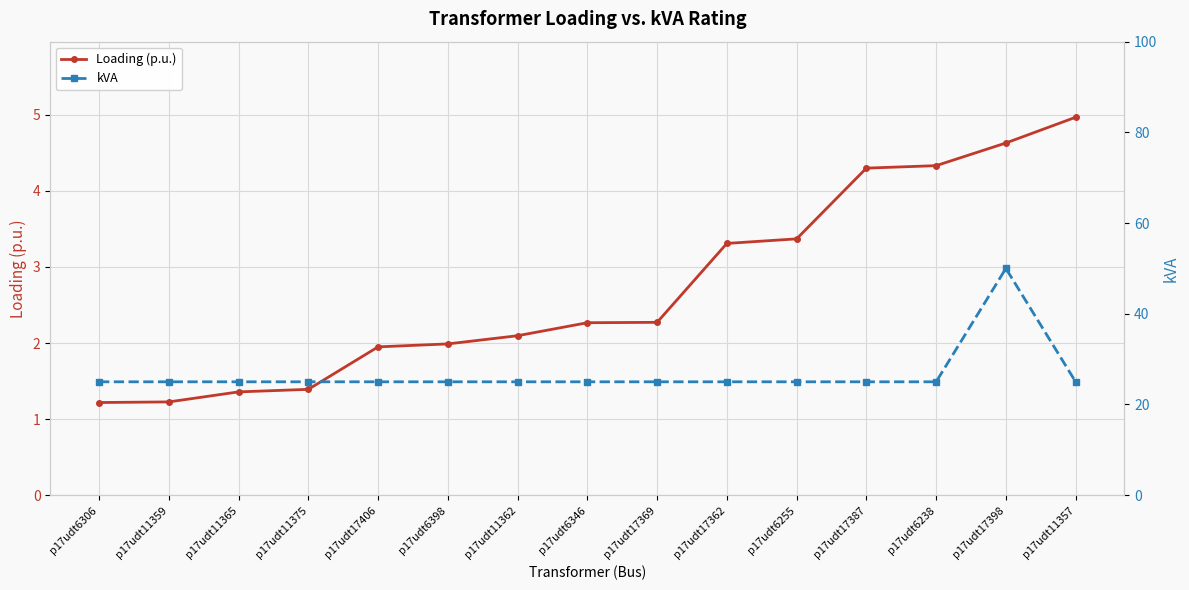

What is the label of the 13th point from the right?

p17udt11365